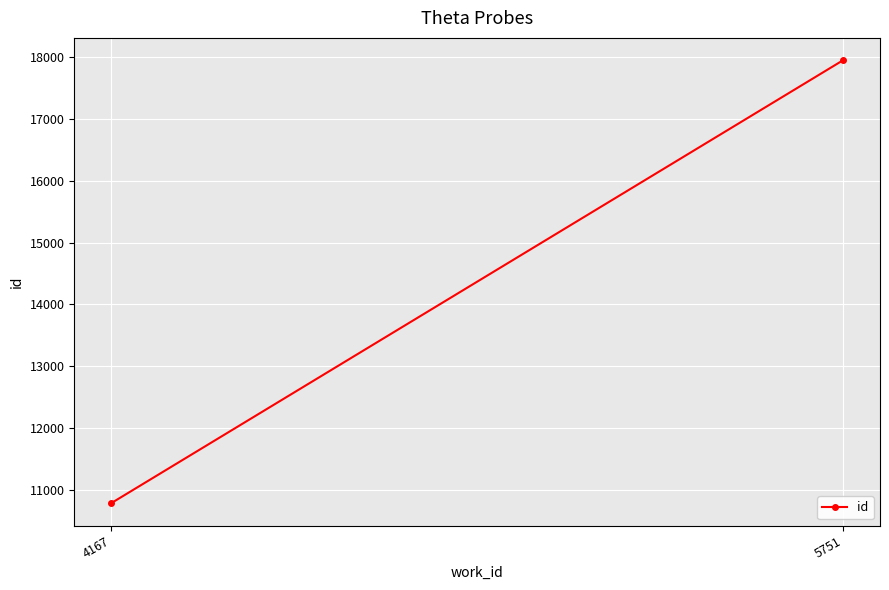

What is the difference between the values at 4167 and 5751?

7169